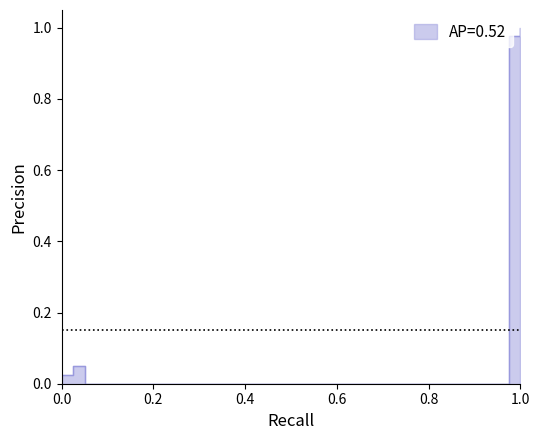

Is it true that the value at 37 is 0.0?

True